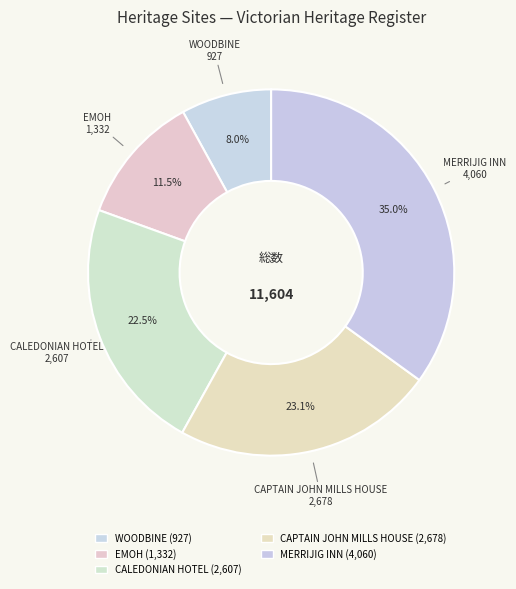

Combined, do CAPTAIN JOHN MILLS HOUSE and EMOH account for over 50%?

No